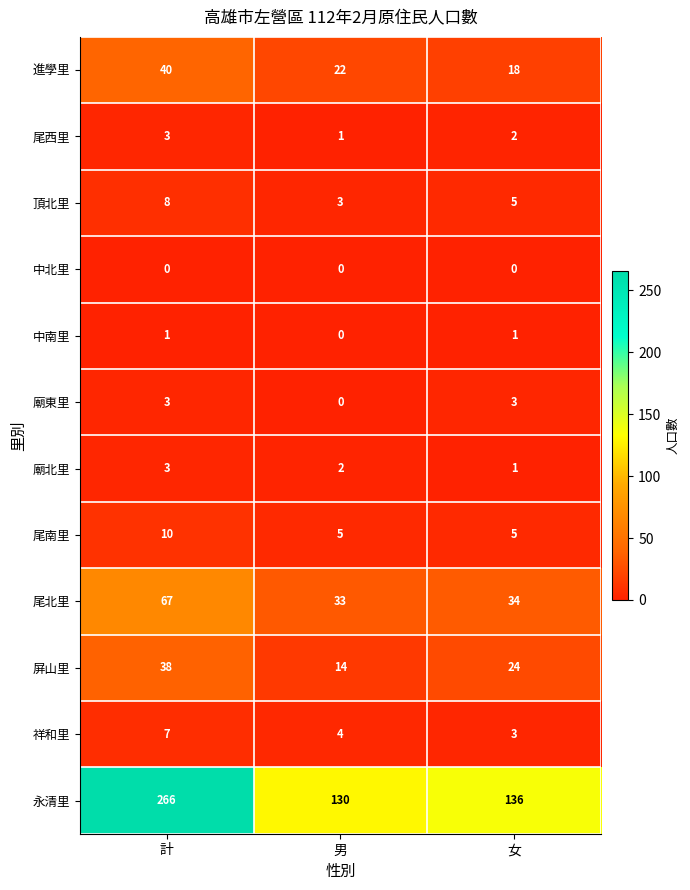

What is the difference between the maximum and minimum values in the 尾南里 series?

5